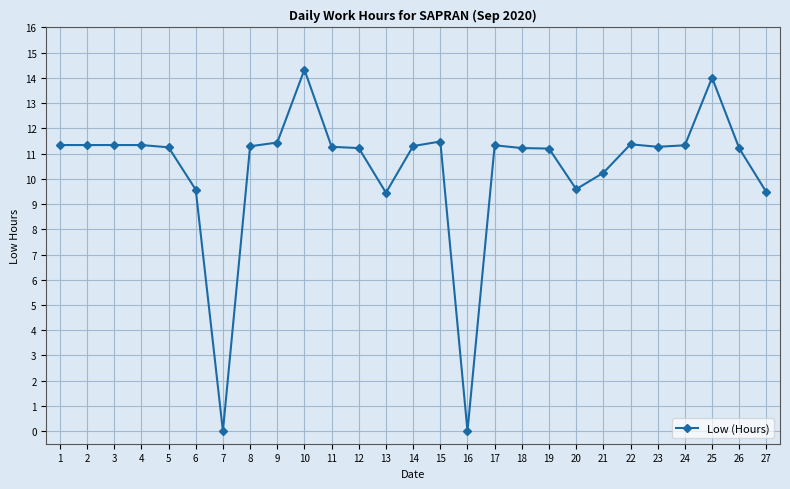

True or false: the data has more than 1 interior local peaks.

True